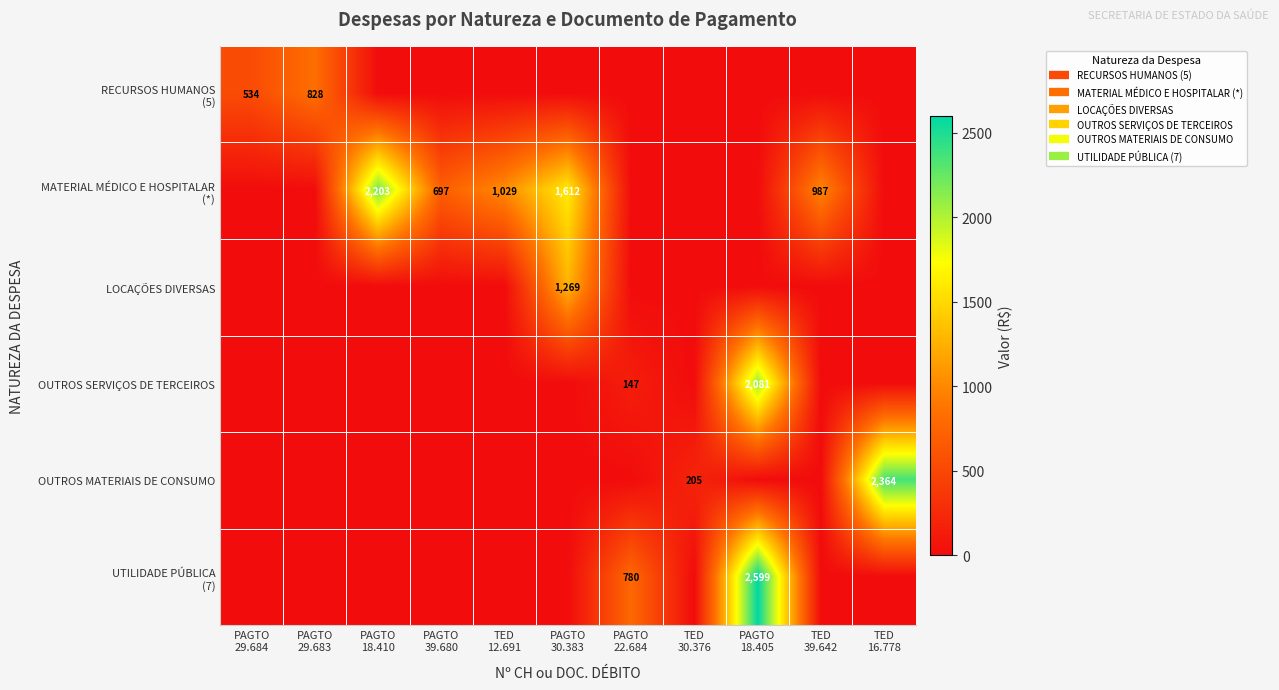

How many categories are shown in the chart?

11